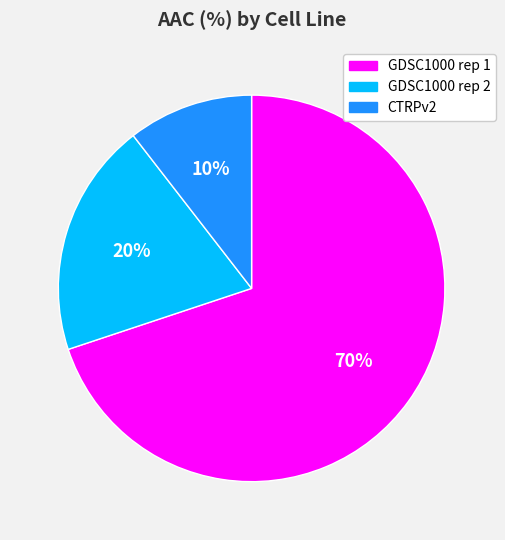

Which has a higher value, GDSC1000 rep 1 or GDSC1000 rep 2?

GDSC1000 rep 1